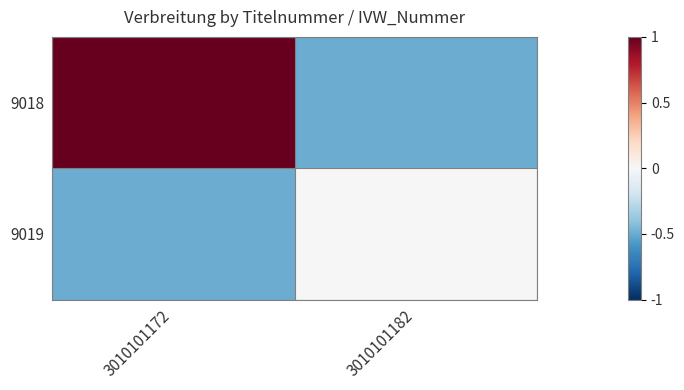

At how many categories does at least one series exceed 0?

1